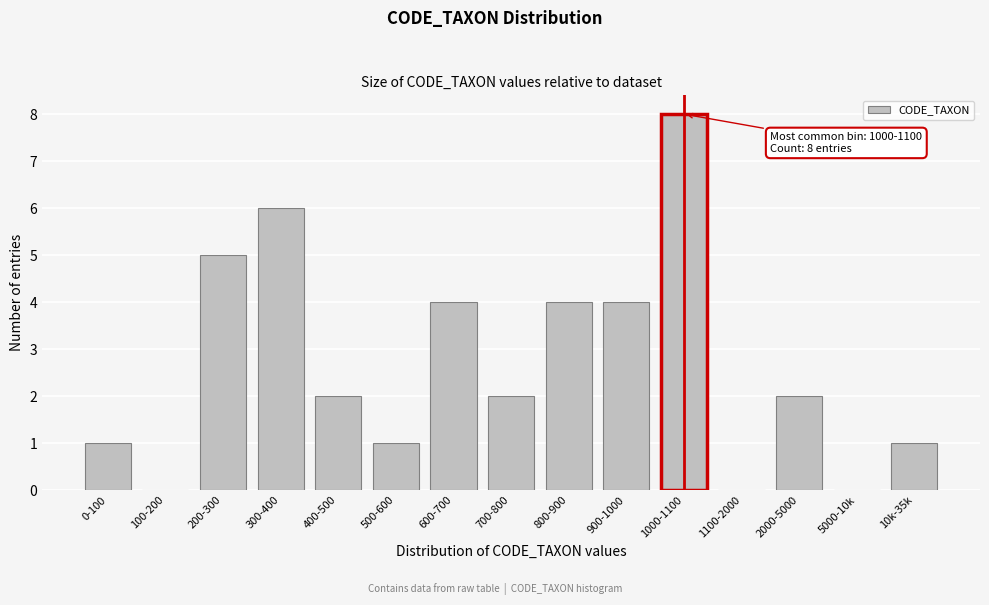

Reading left to right, what are all the values shown in this chart?

0-100=1	100-200=0	200-300=5	300-400=6	400-500=2	500-600=1	600-700=4	700-800=2	800-900=4	900-1000=4	1000-1100=8	1100-2000=0	2000-5000=2	5000-10k=0	10k-35k=1